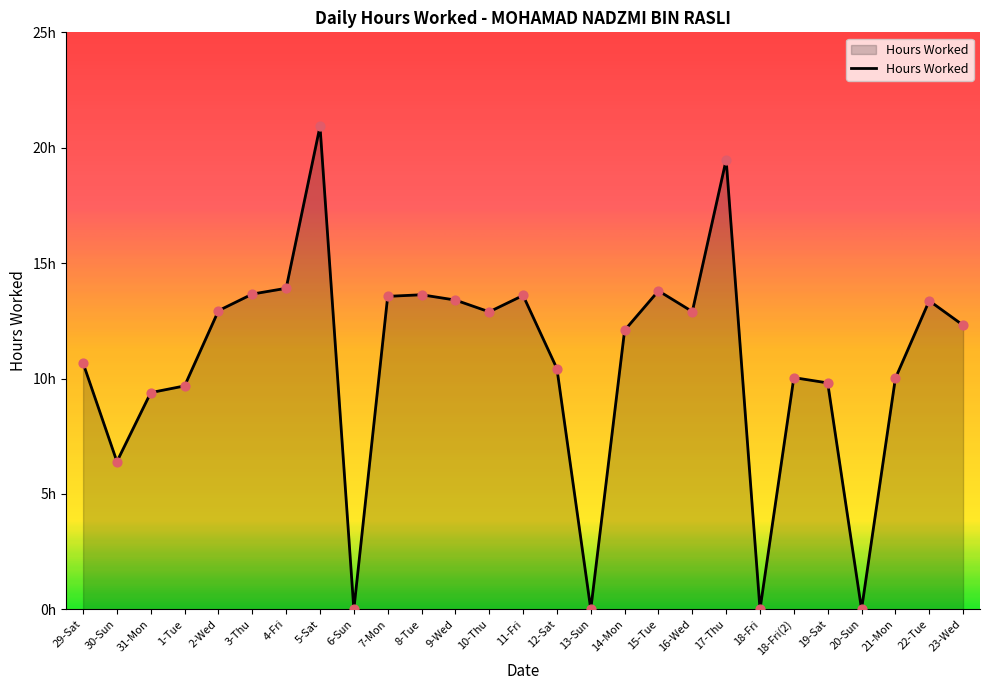

Which has a higher value, 10-Thu or 17-Thu?

17-Thu